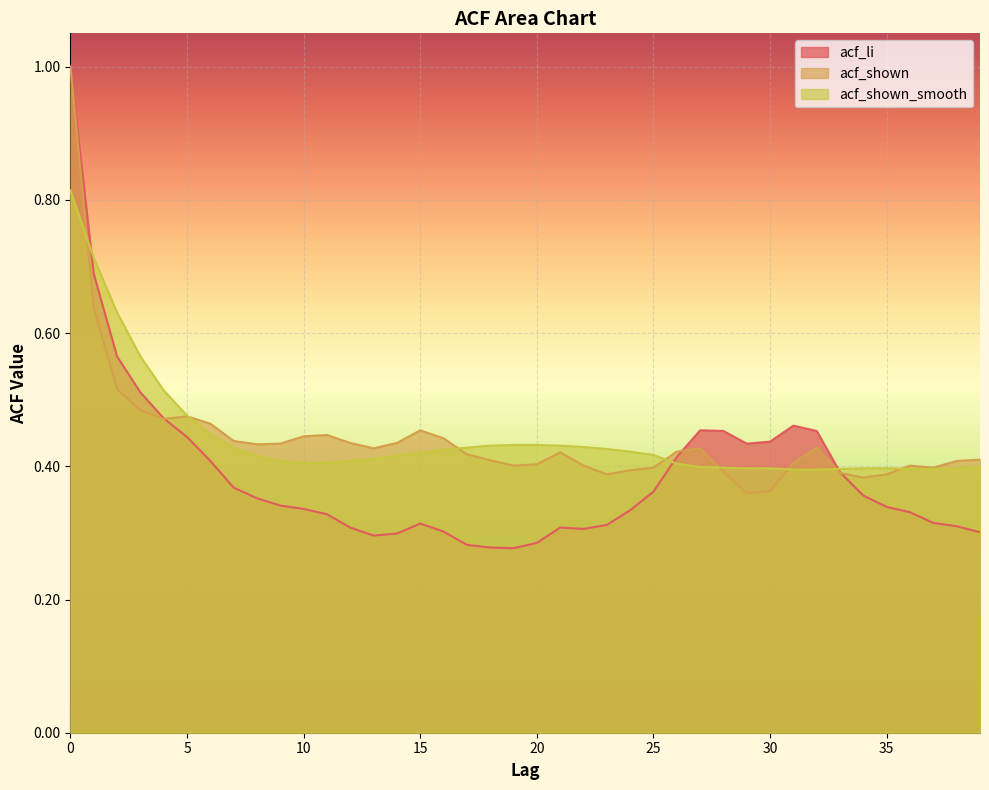

Count the number of data series in this chart.

3